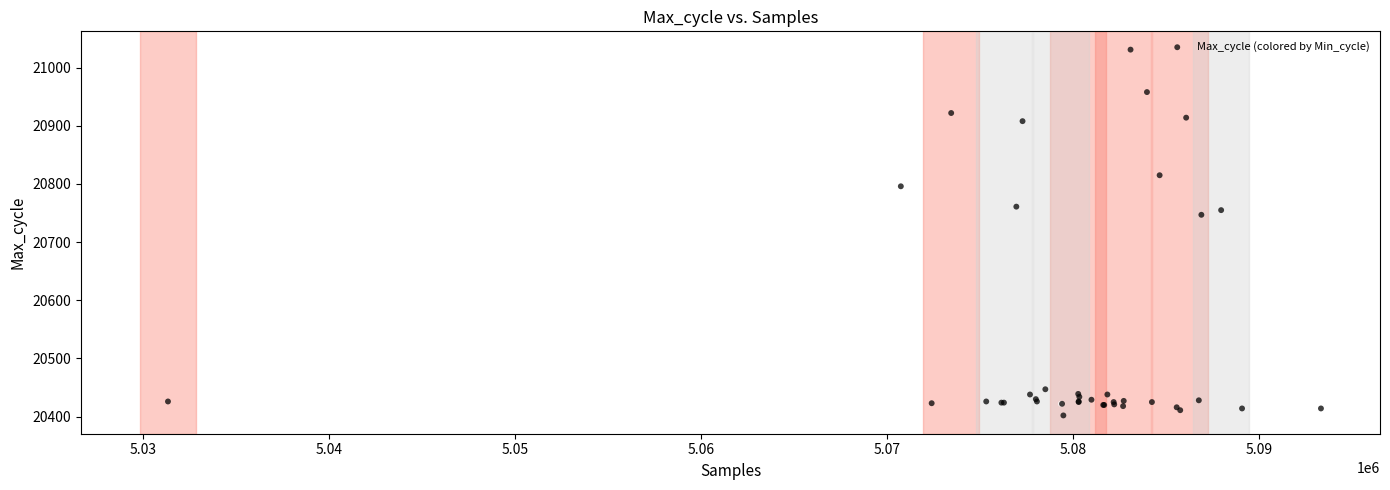

What Y value in the scatter plot is closest to 20716?

20747